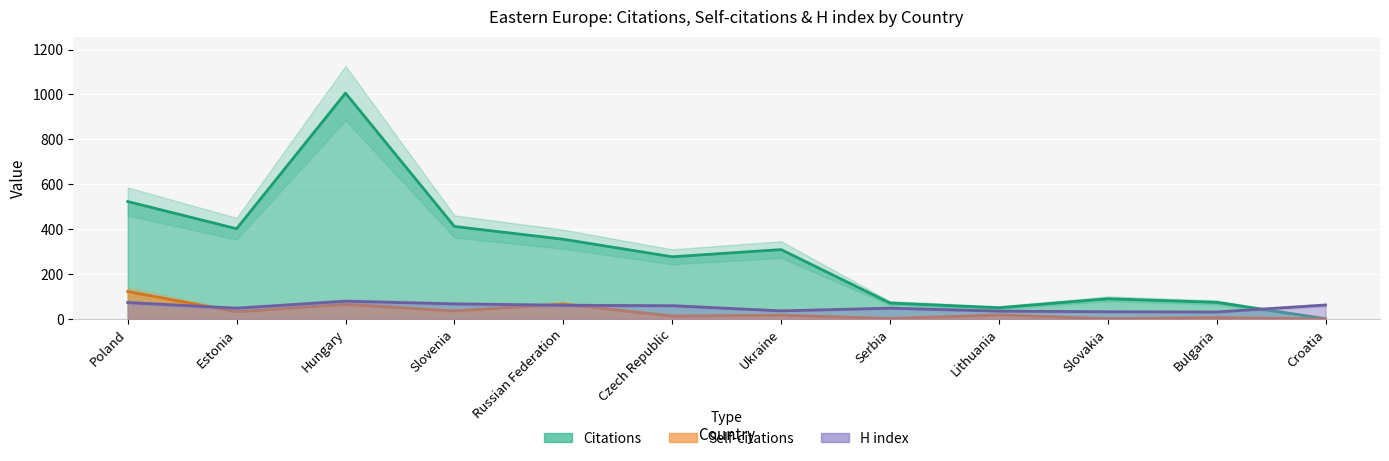

How many data points in H index are above 59?

5